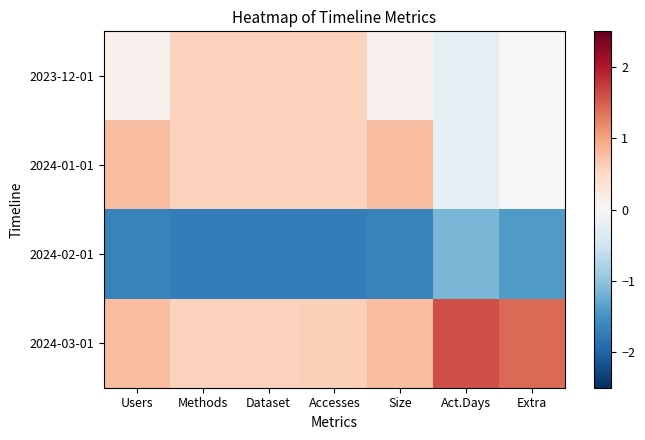

Which series has the largest total across all categories?

2024-03-01